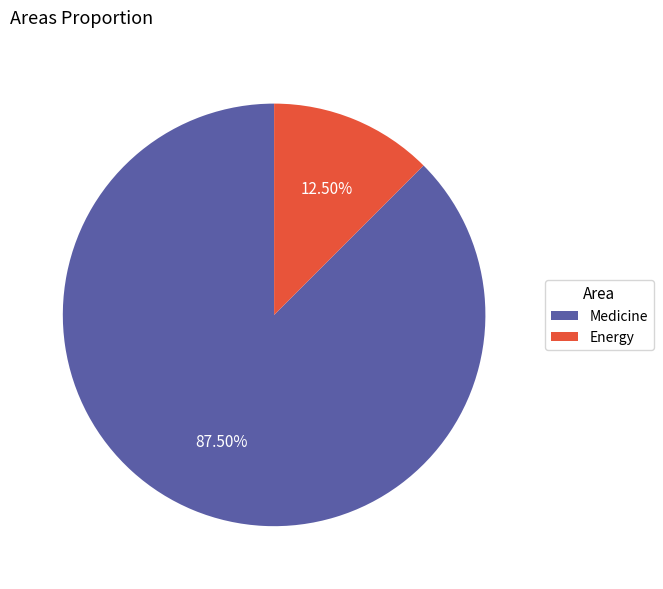

What portion of the pie excludes Energy?

87.5%